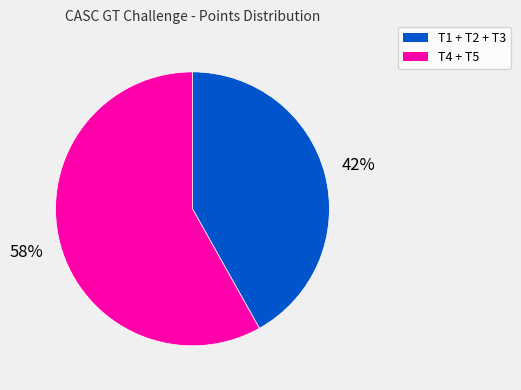

Does any single category account for the majority?

Yes